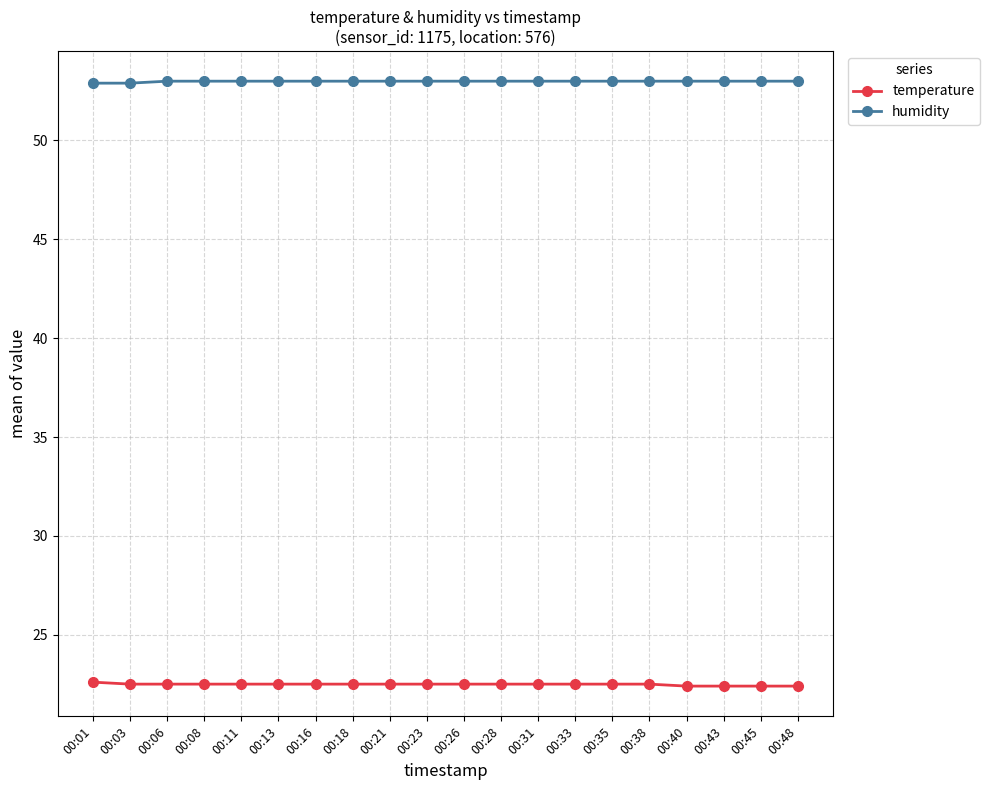

The value of humidity at 00:43 is 53.0. True or false?

True